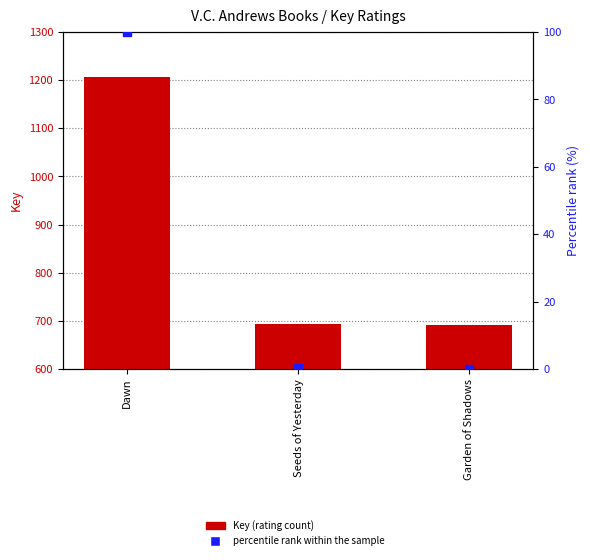

What are all the series names shown in the legend?

Key (rating count), percentile rank within the sample